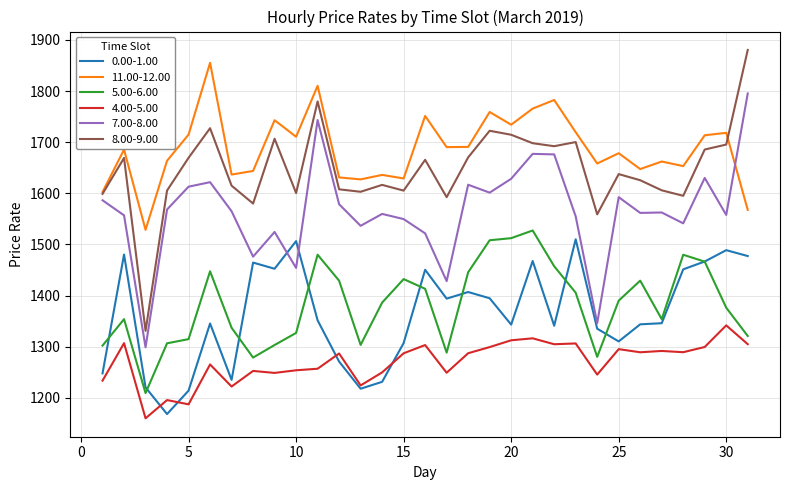

True or false: 11.00-12.00 and 7.00-8.00 cross at least once.

True